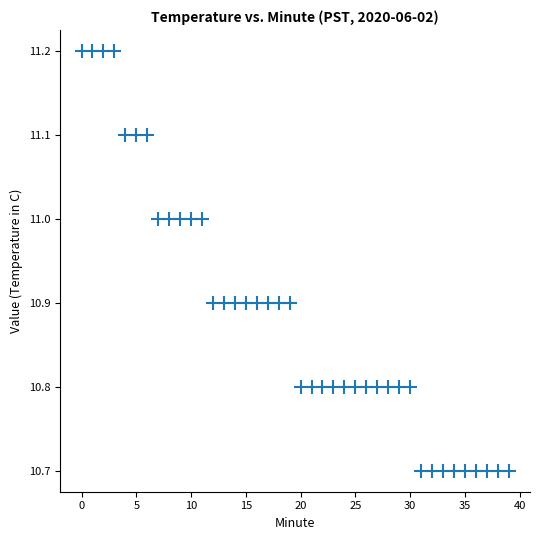

What is the range of Y values (max minus min)?

0.5